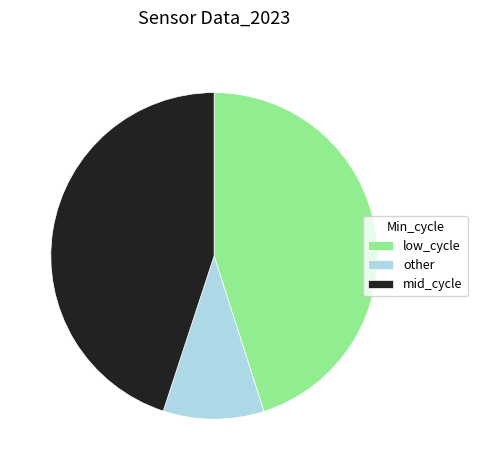

Is the sum of other and mid_cycle greater than half?

Yes